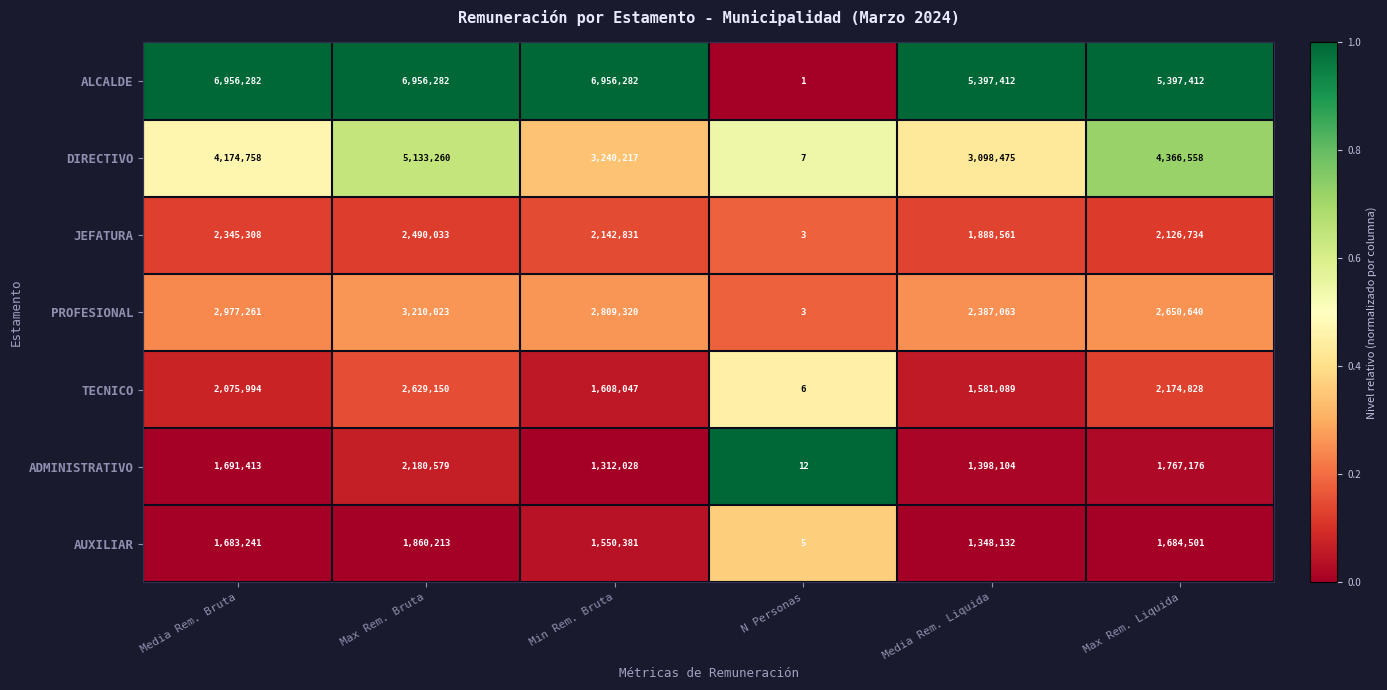

Which series has the largest range (max minus min)?

ALCALDE